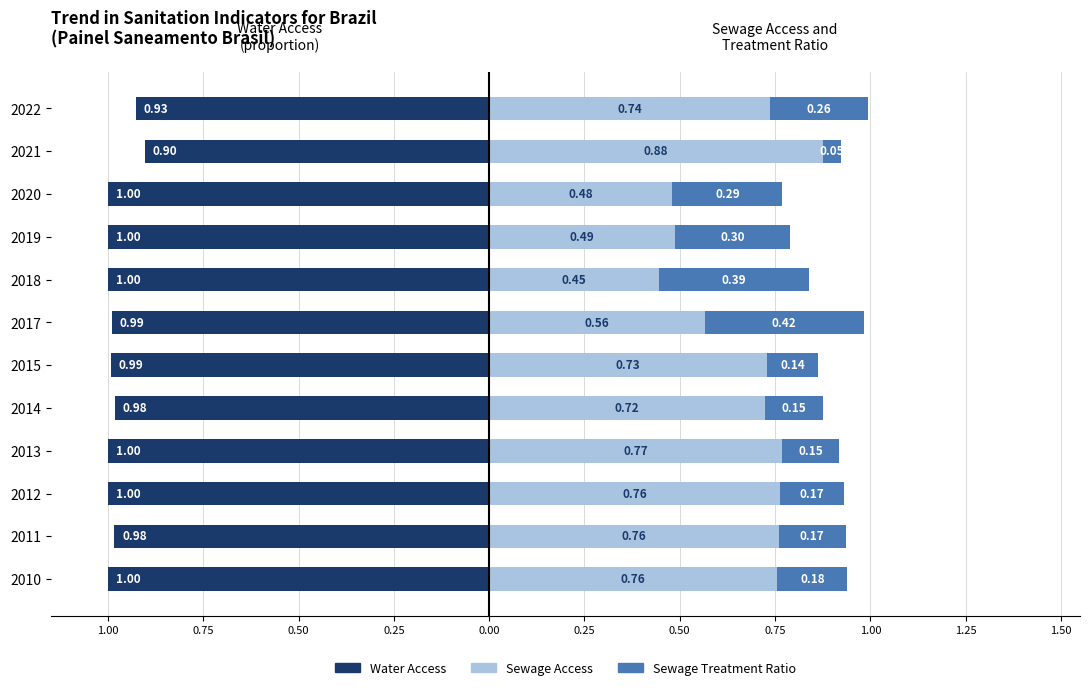

Is the value of Water Access (prop. with access) at 2010 greater than the value of Sewage Access (prop. with access) at 2010?

No